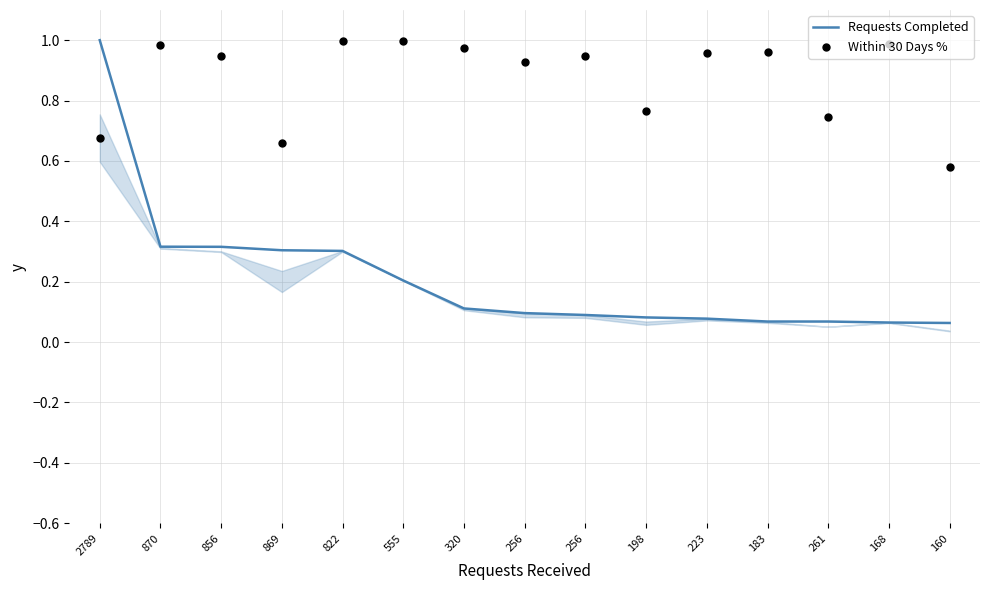

Which series contains the highest Y value?

Requests Completed